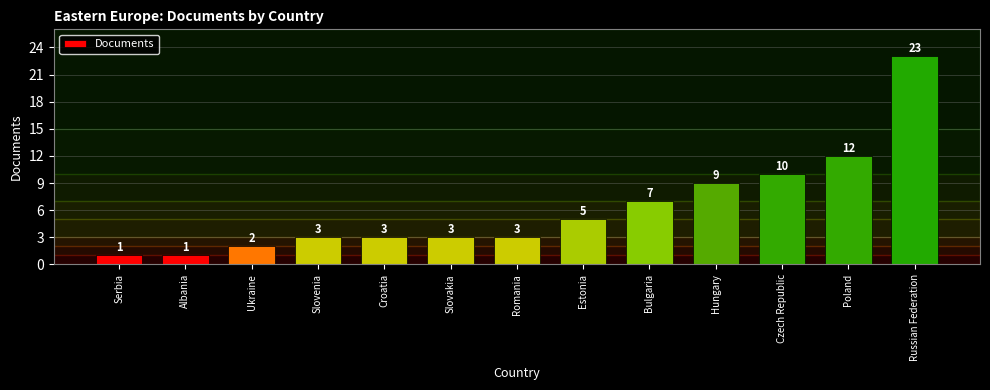

What is the value of the 13th bar from the left?

23